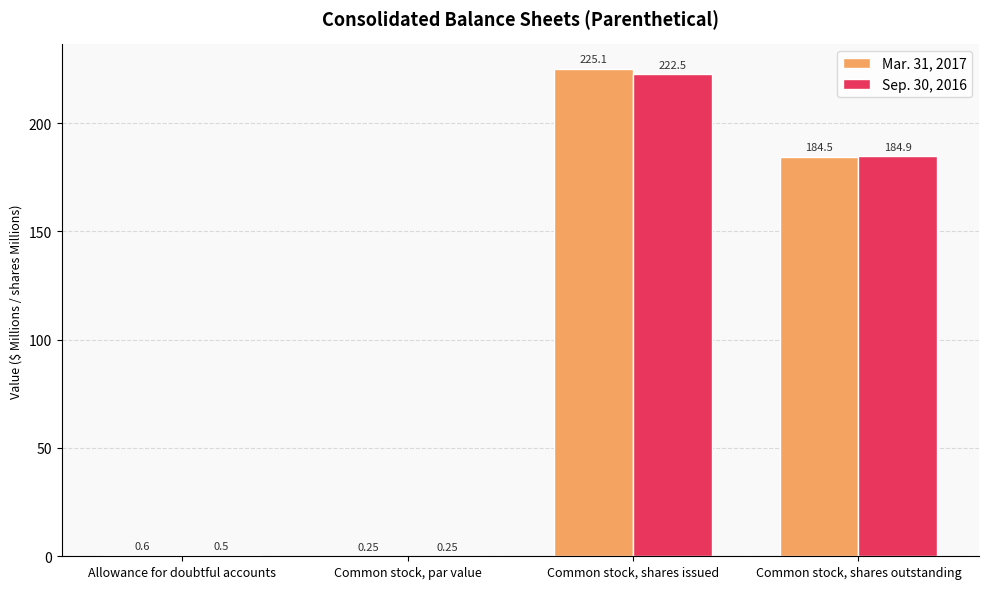

What is the average value of the Sep. 30, 2016 series?

102.0